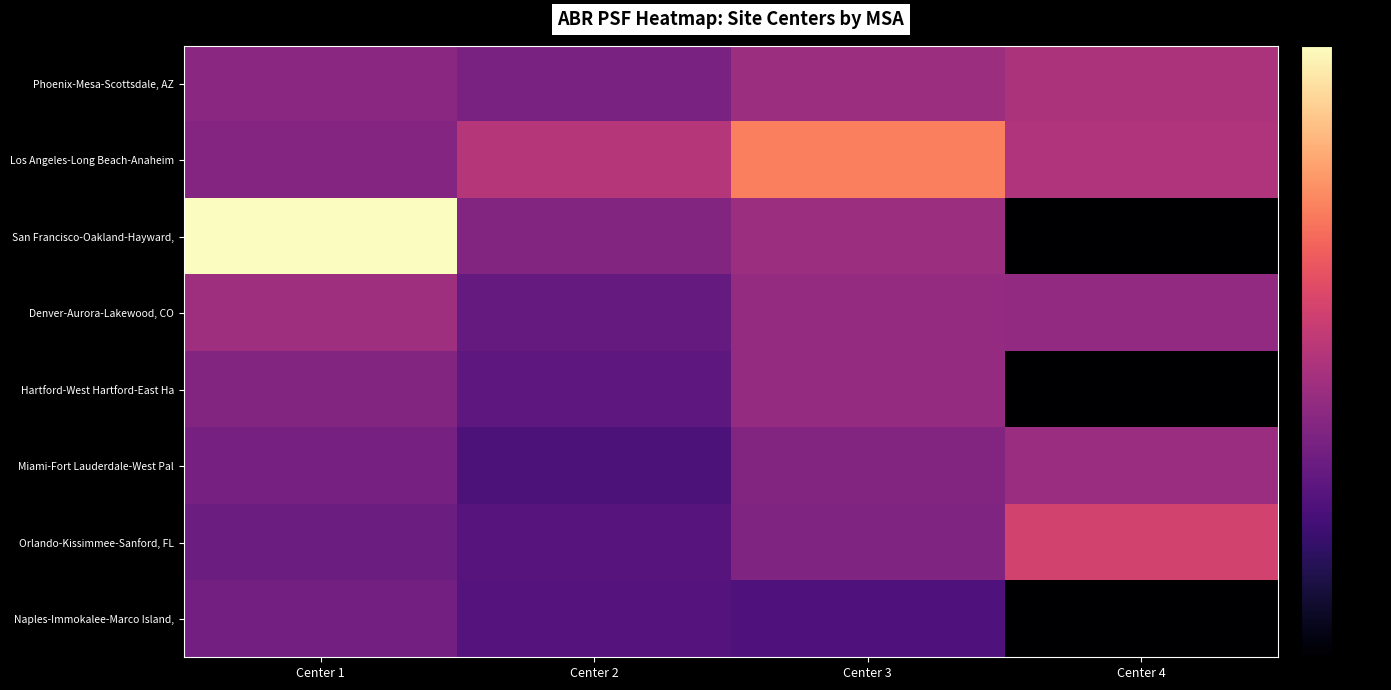

Which has a higher value, Center 3 or Center 4?

Center 4